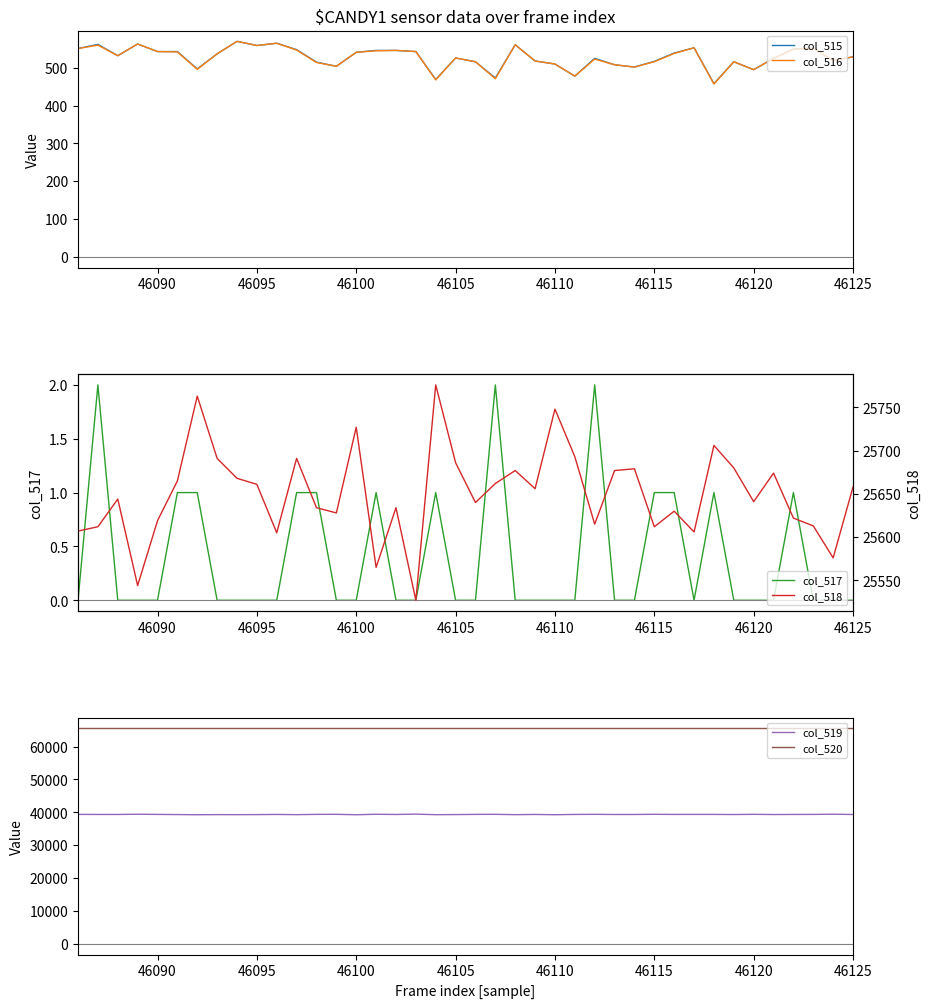

The col_515 series shows 938 at 46090. True or false?

False